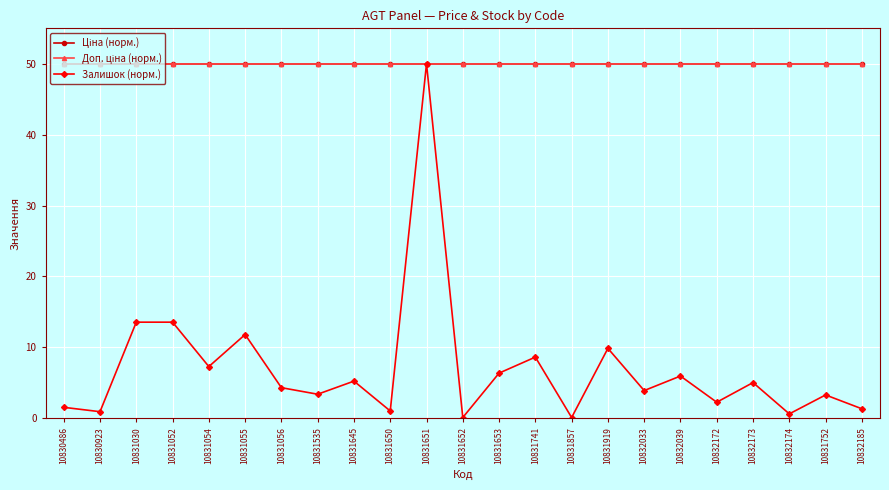

The Залишок (норм.) series shows 2.3 at 10832172. True or false?

True